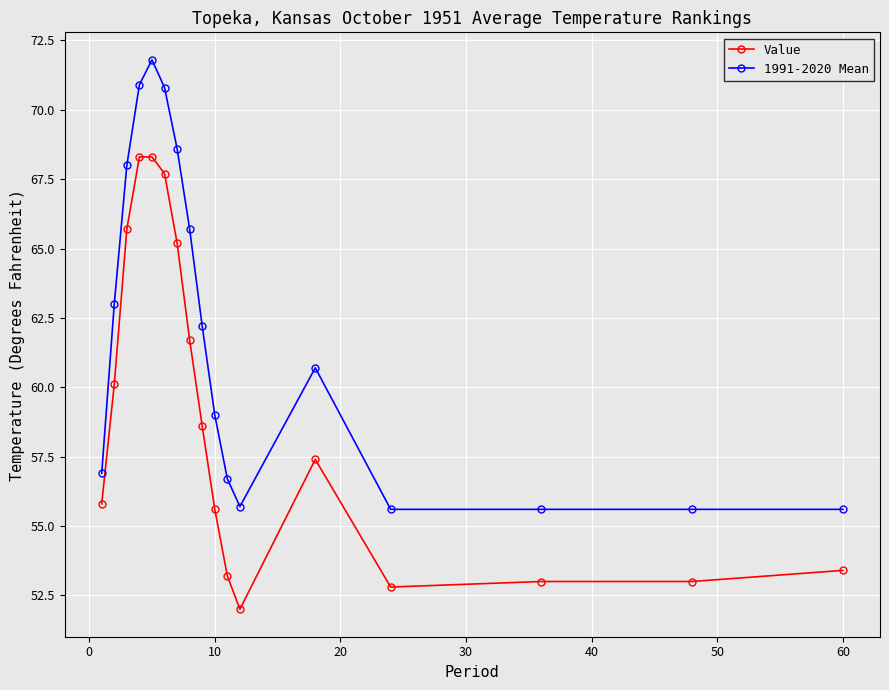

What are all the series names shown in the legend?

Value, 1991-2020 Mean